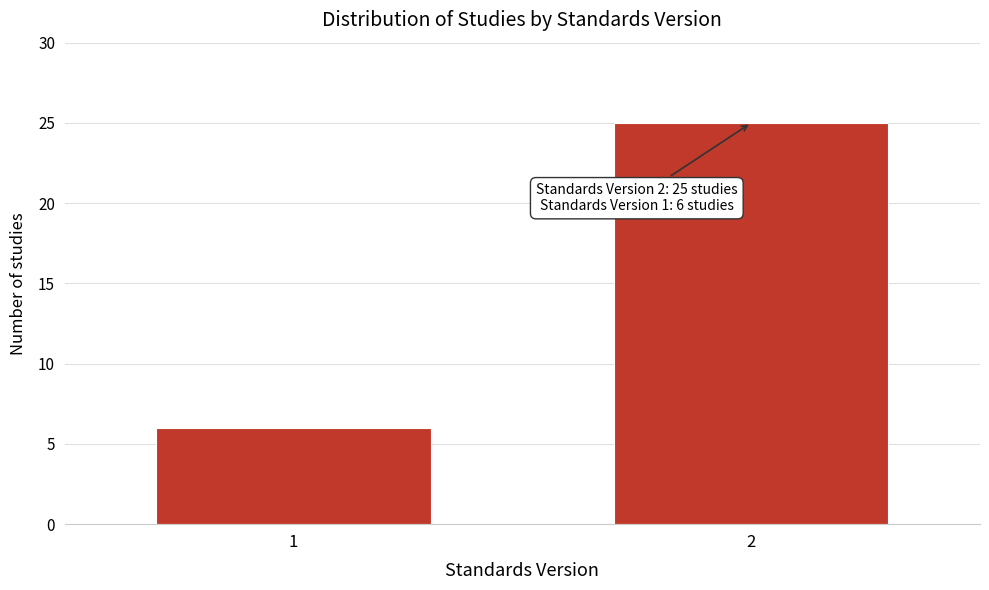

Reading left to right, list all the values displayed in this chart.

1=6	2=25